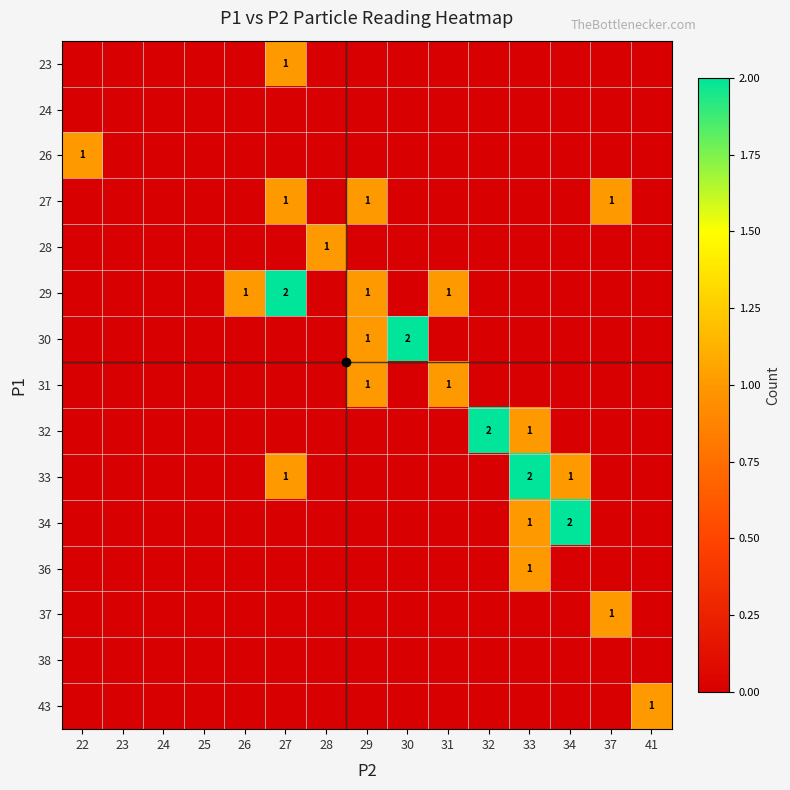

What is the spread (max minus min) of values at 41?

1